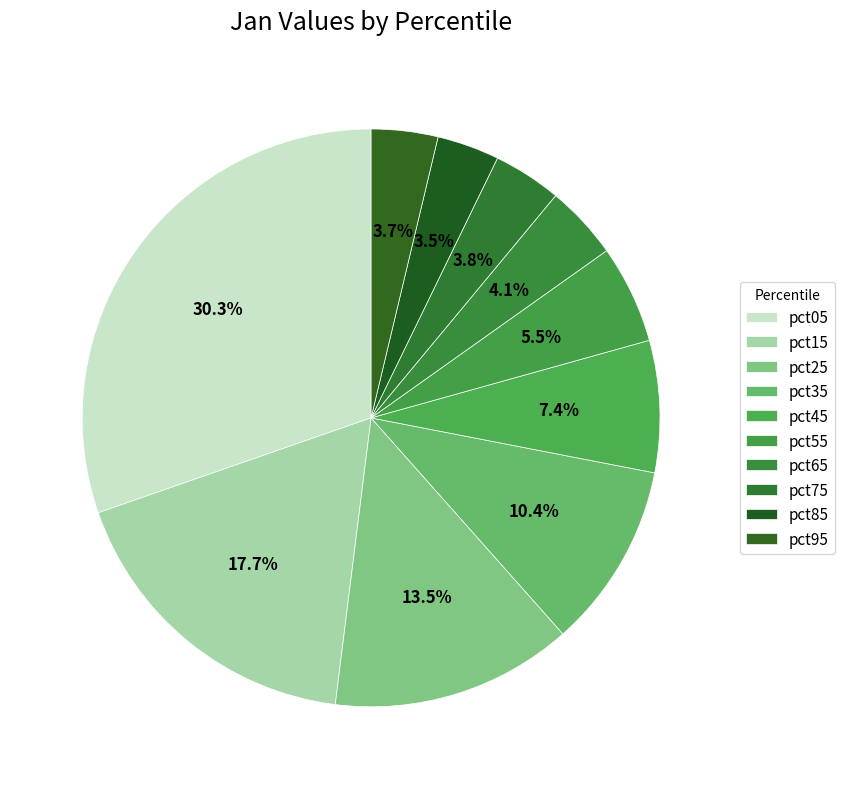

Combined, what portion of the pie is pct05 and pct75?

34.1%